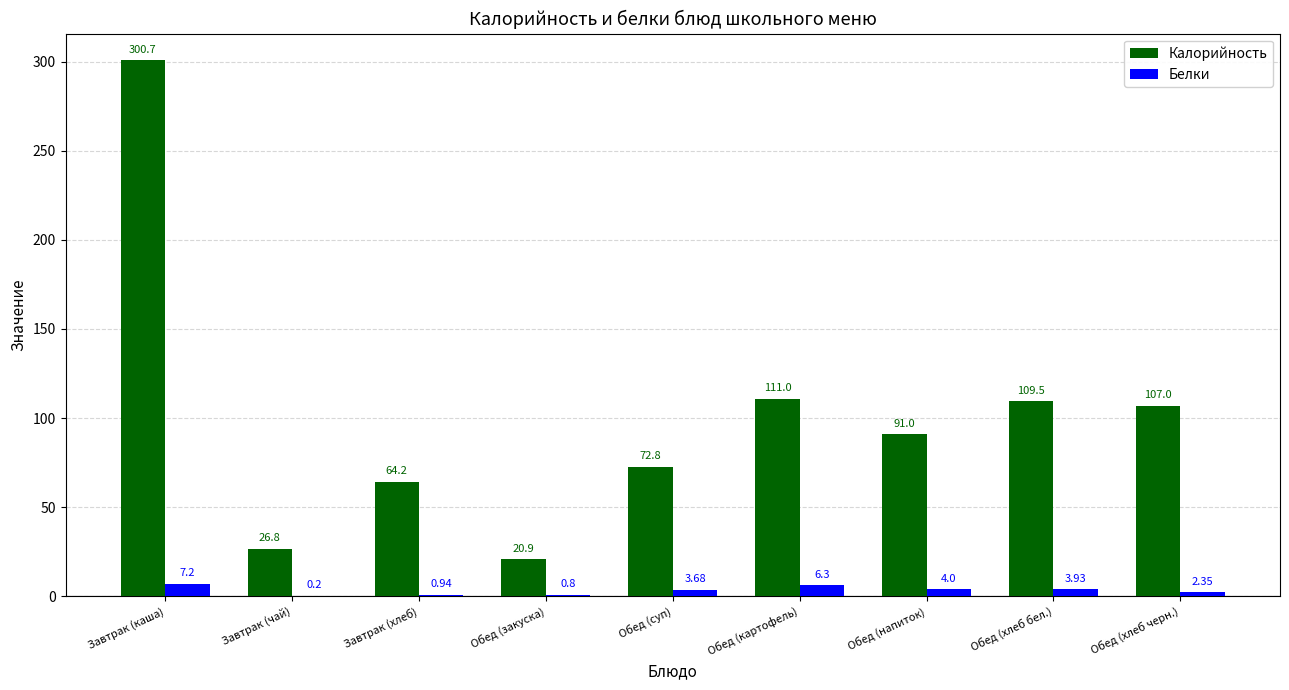

At which label is Белки closest to 3?

Обед (хлеб черн.)